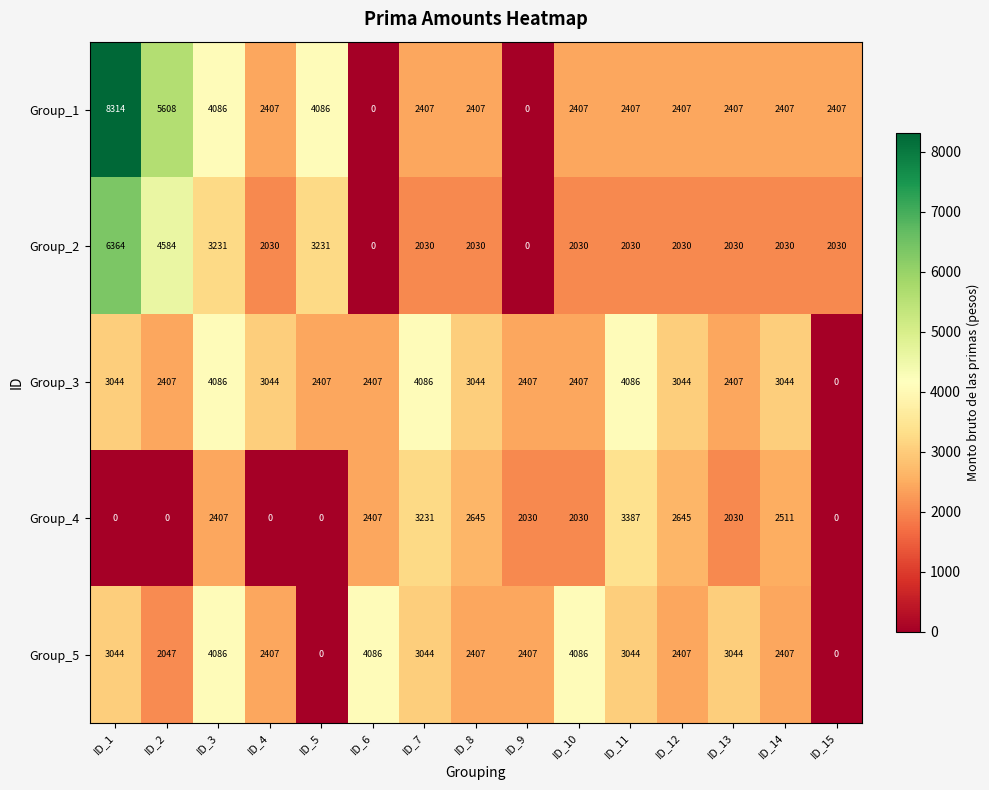

Which category has the highest value in the Group_1 series?

ID_1